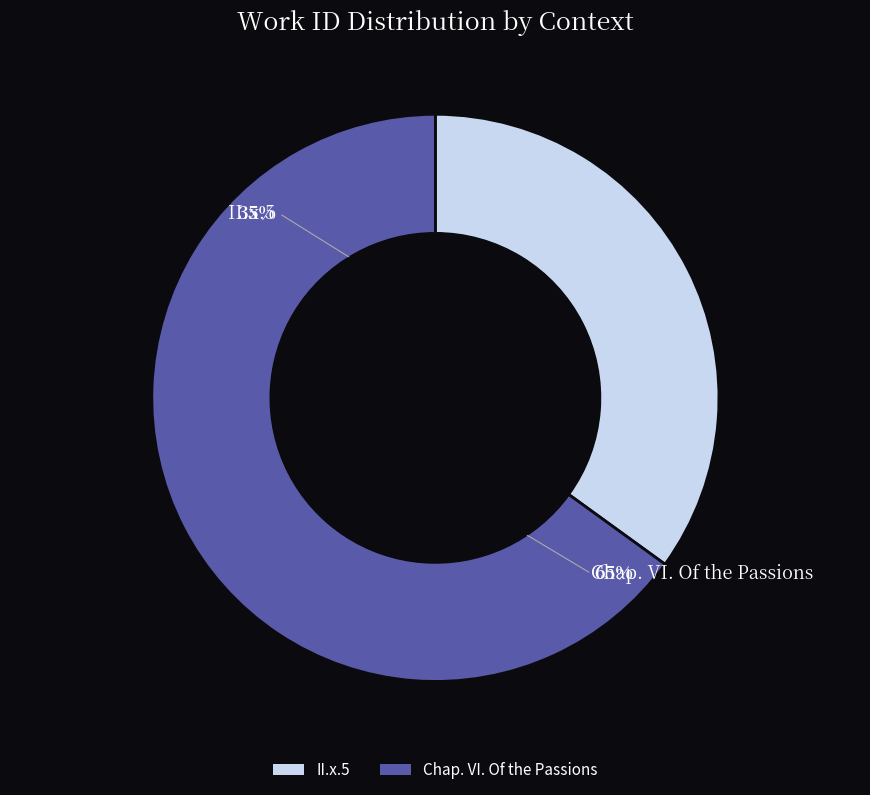

What percentage is the Chap. VI. Of the Passions slice, to the nearest percent?

65%